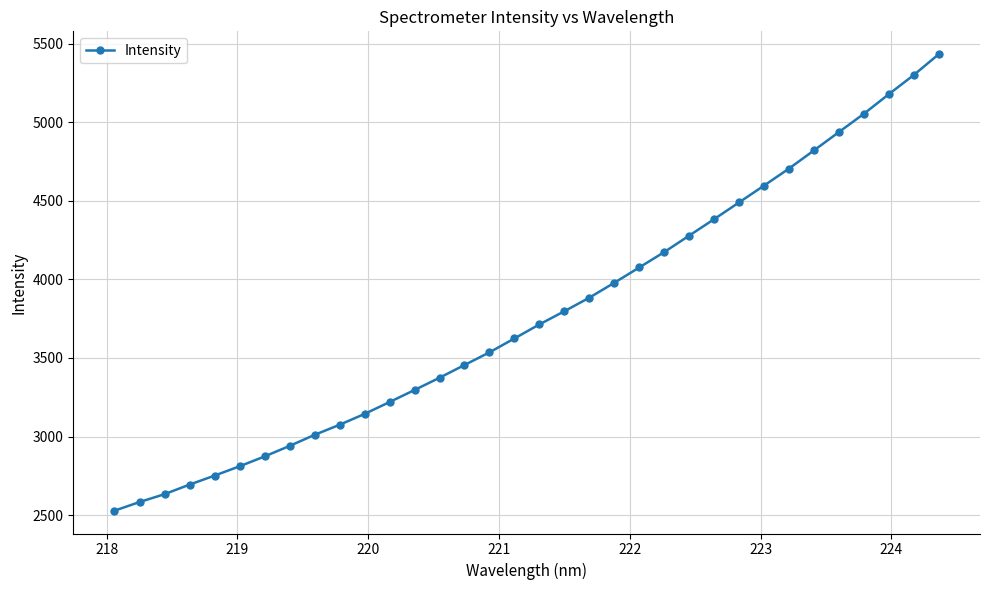

What is the difference between the maximum and minimum values?

2905.0